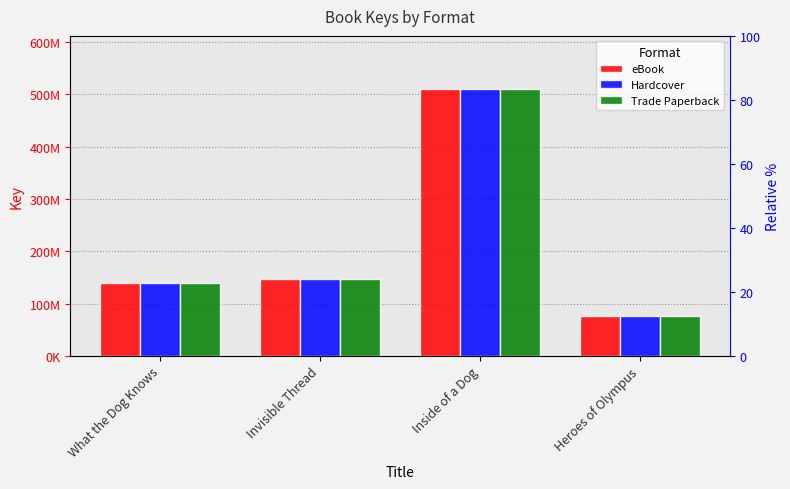

Where is eBook nearest to the value 292948648?

Invisible Thread